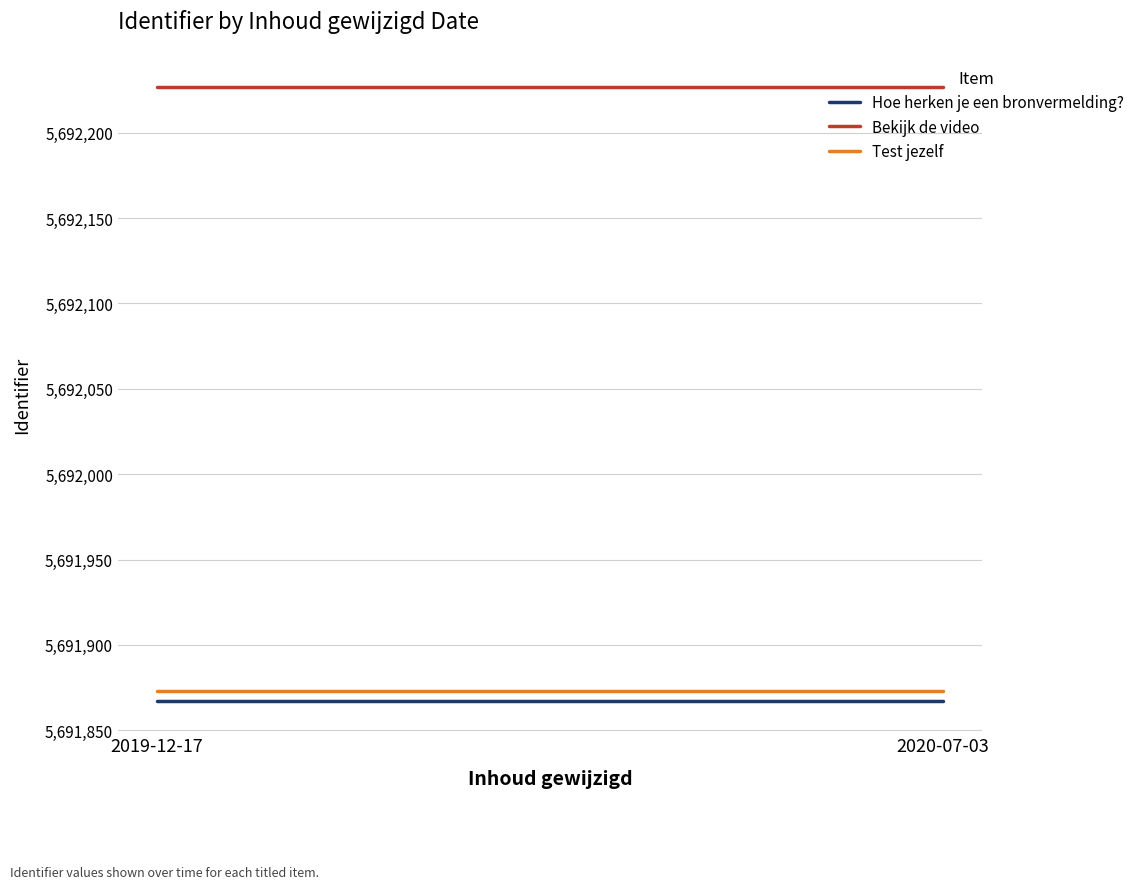

What is the label of the 1st point from the left?

2019-12-17